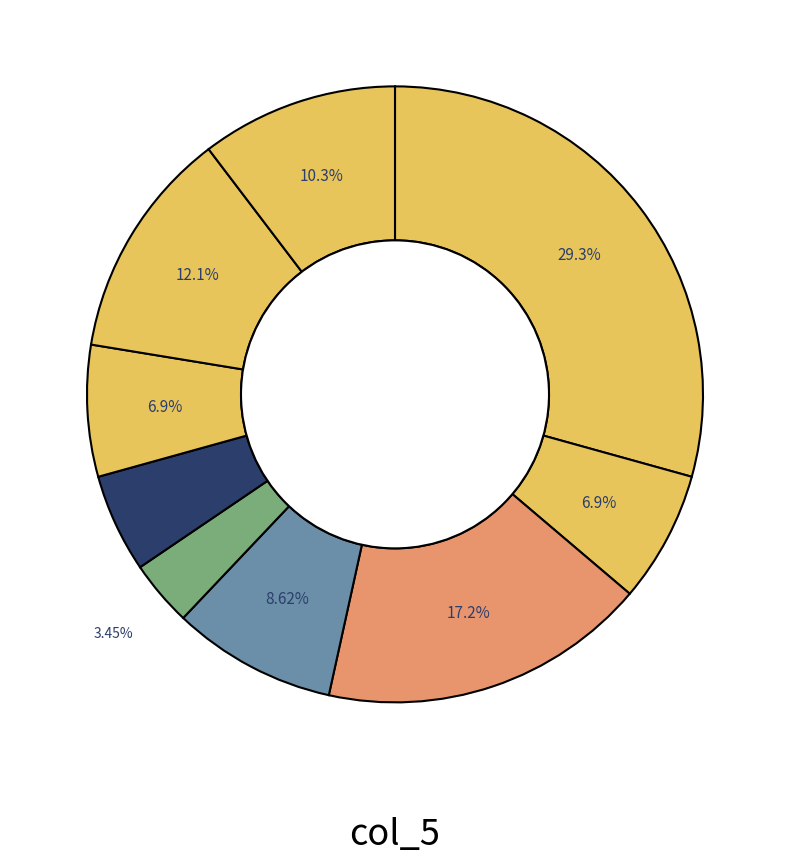

How many slices are in this pie chart?

9